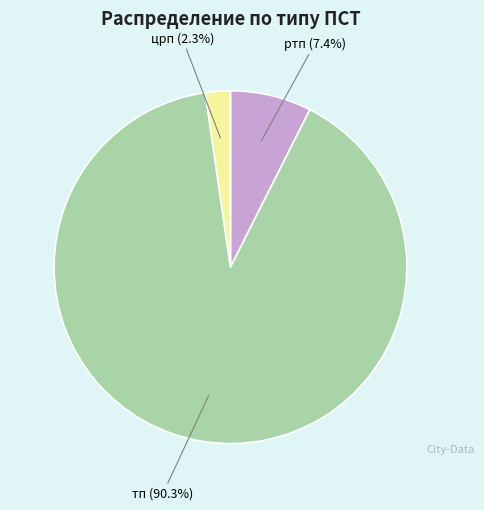

Does any single category account for the majority?

Yes